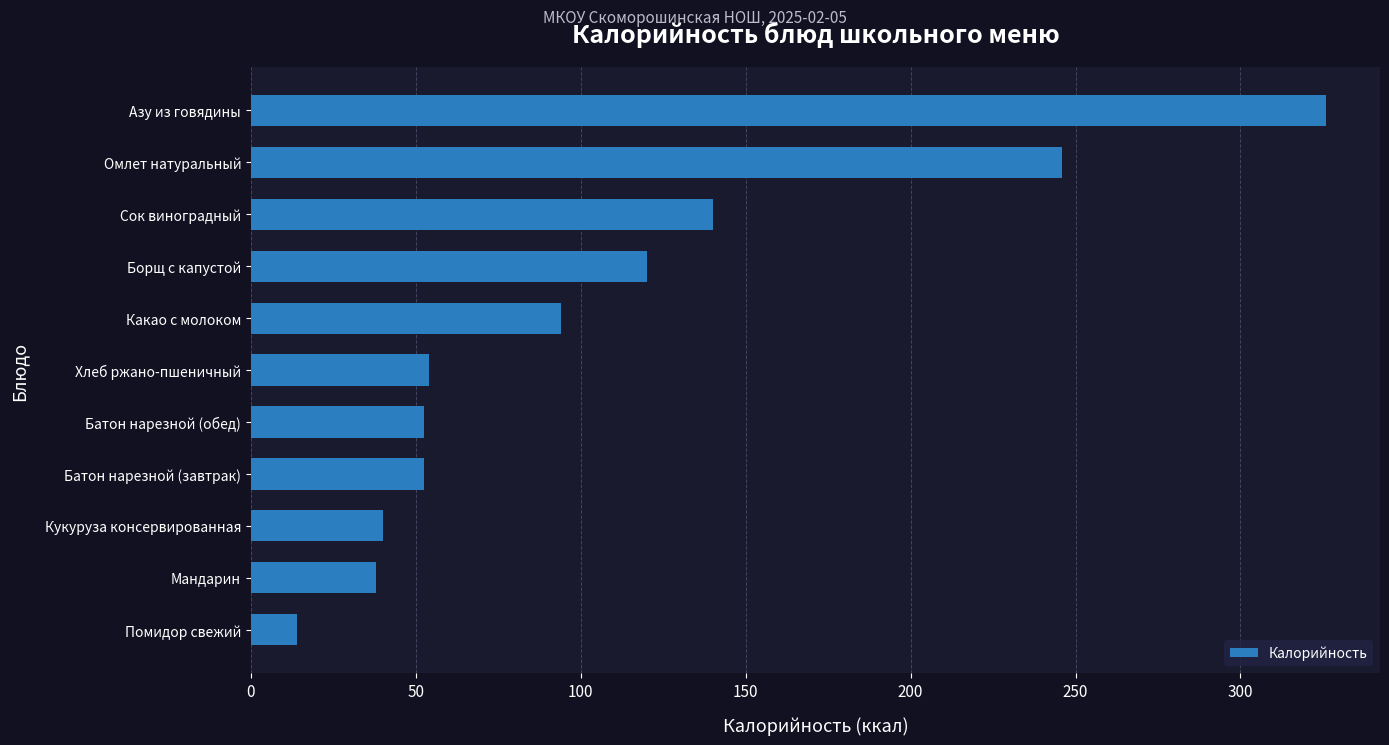

What is the change in value from Помидор свежий to Азу из говядины?

+312.0